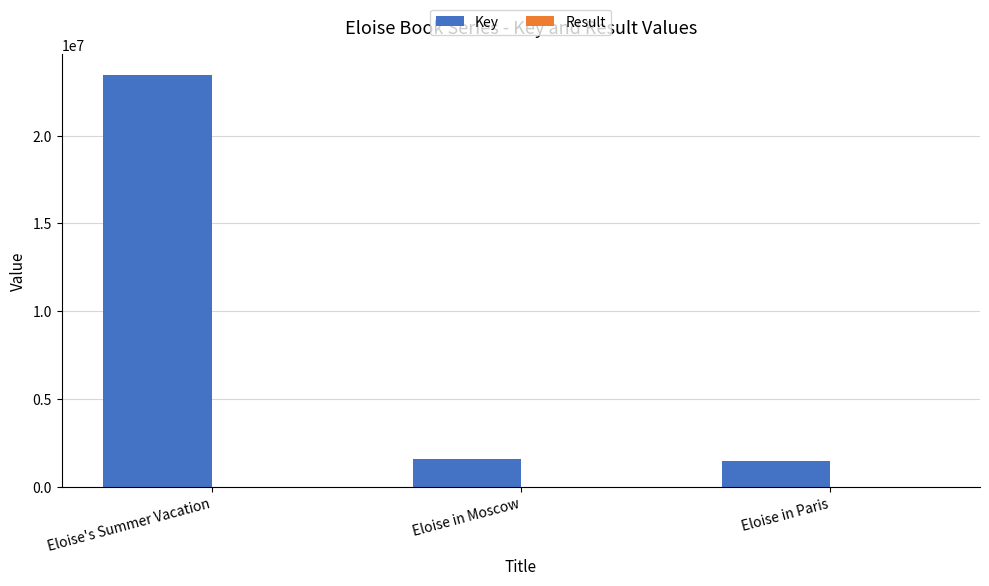

How many distinct data groups are displayed?

2